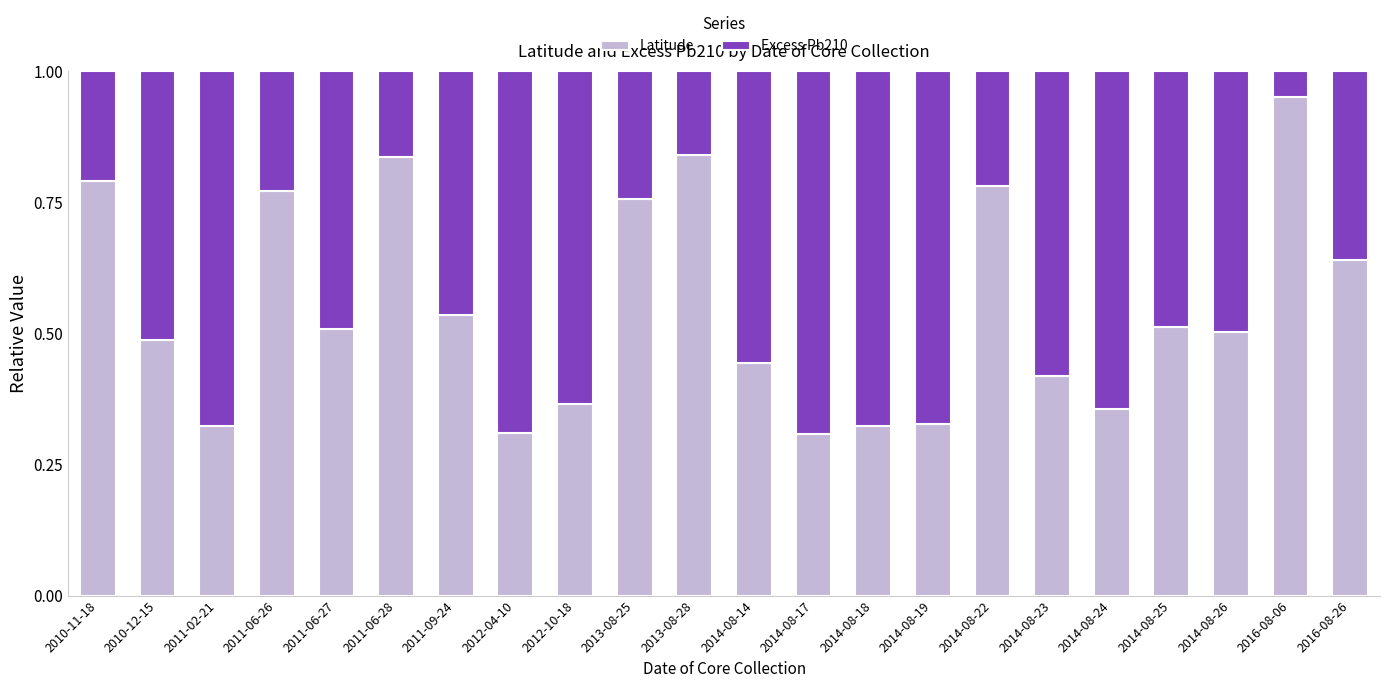

What is the sum of all Latitude values?

12.1